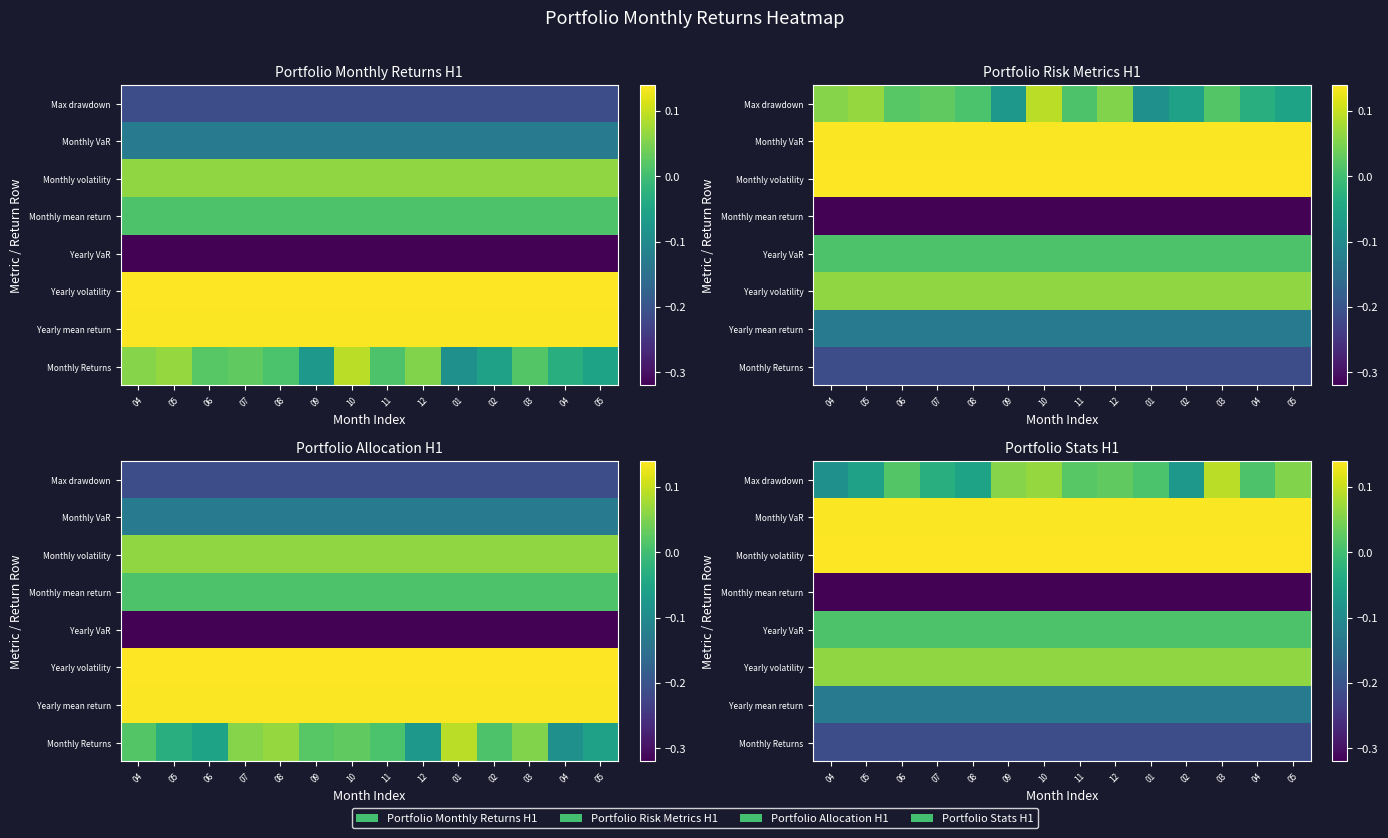

The value of Yearly VaR at 06 is 0.0. True or false?

True